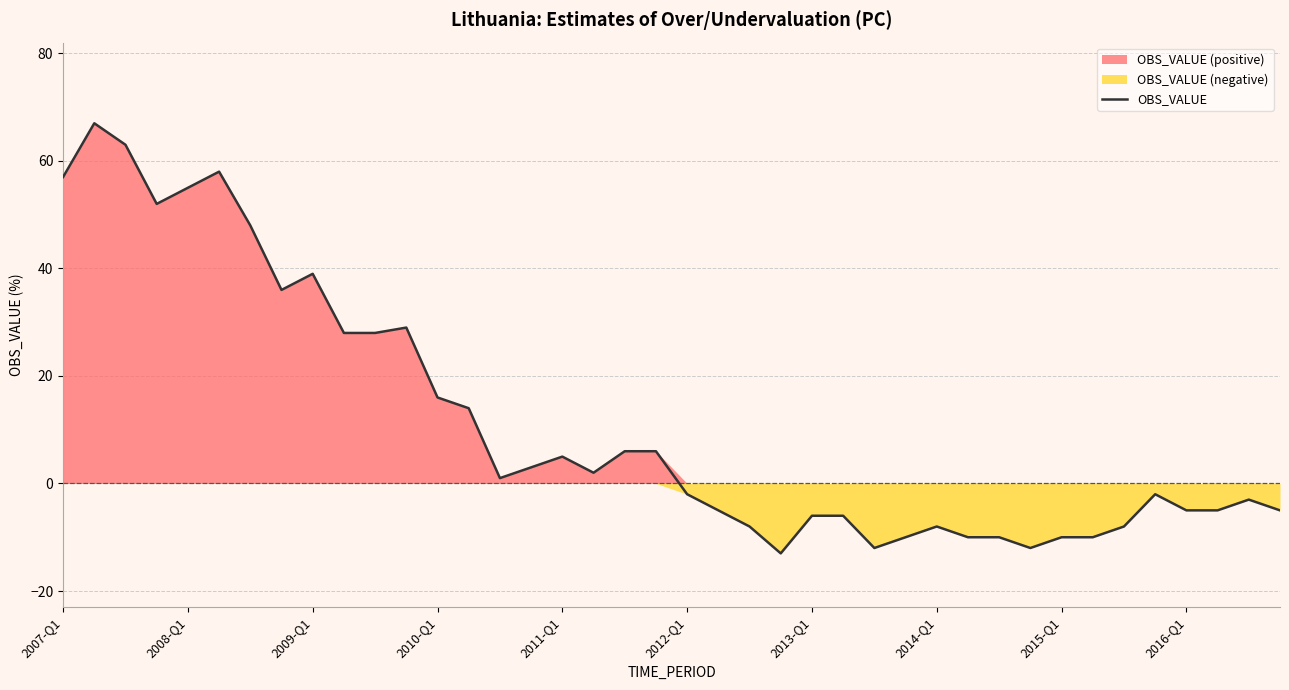

What is the lowest value of the OBS_VALUE series?

-13